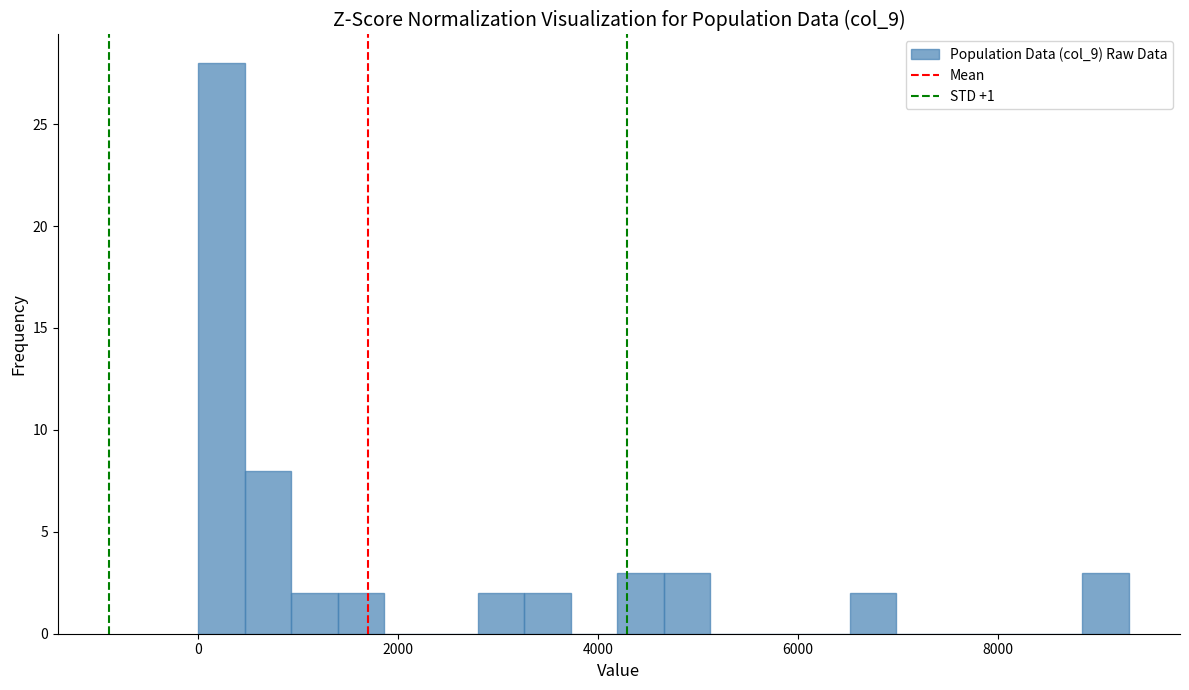

Read against the x-axis, roughly where is the centre of the tallest bar?

200